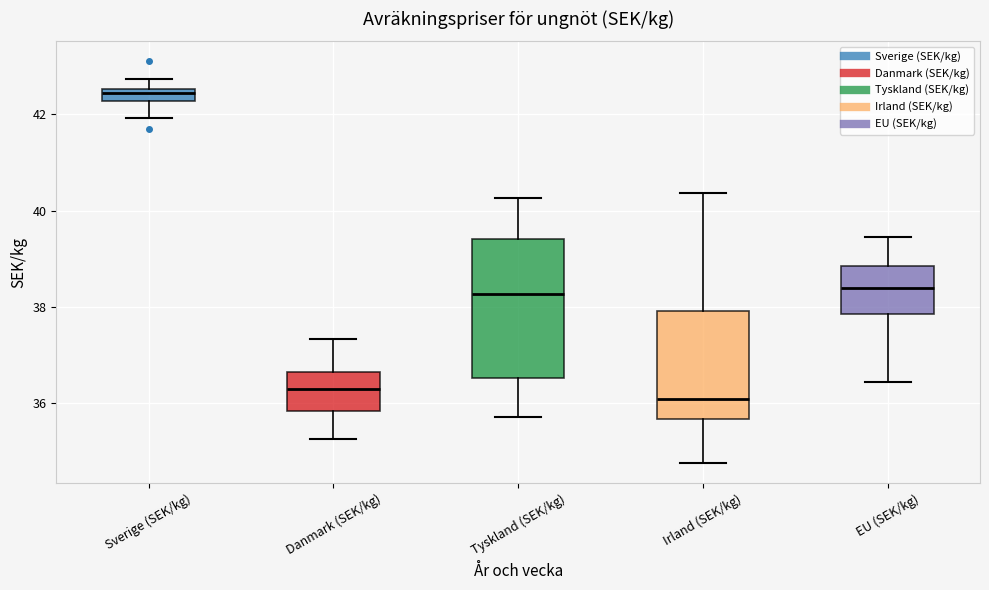

Where is the lower edge of the box for Irland (SEK/kg) on the y-axis? The values are not printed on the chart, so give them approximately, as read against the axis.

35.6